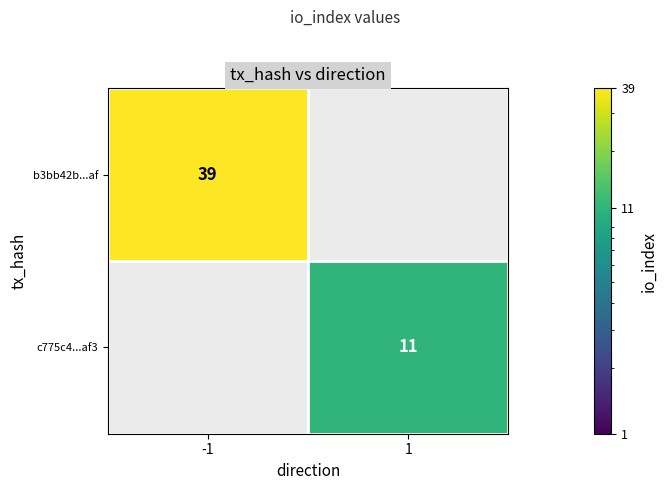

True or false: b3bb42b...af has a value of 56 at -1.

False